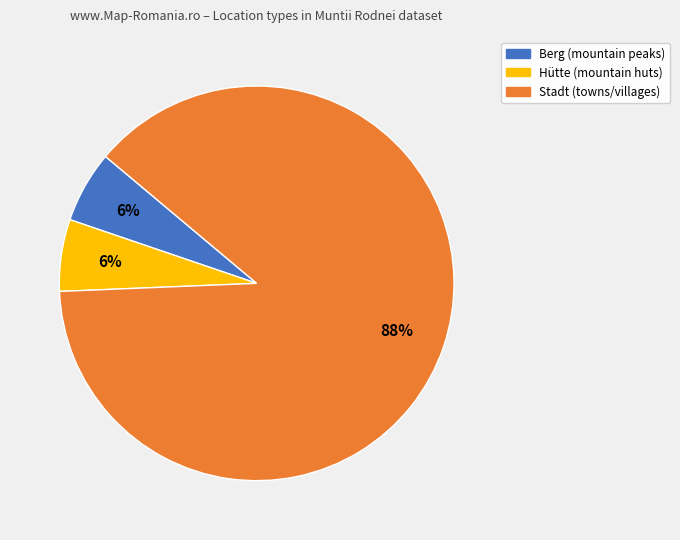

Does any single category account for the majority?

Yes